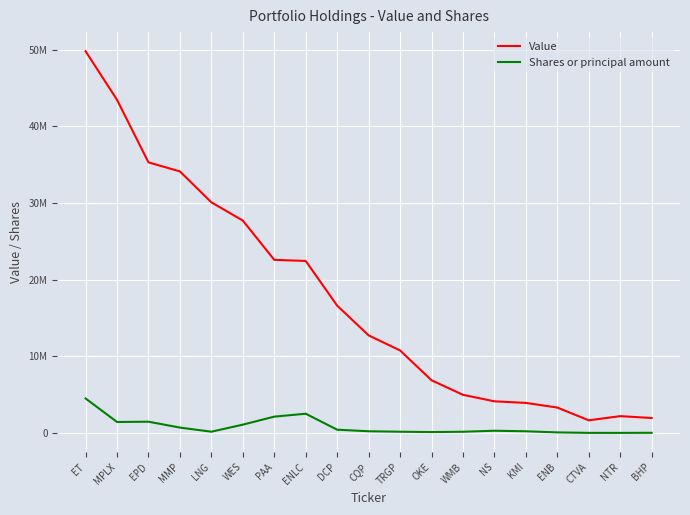

What is the difference between the Shares or principal amount values at CQP and ENB?

149016